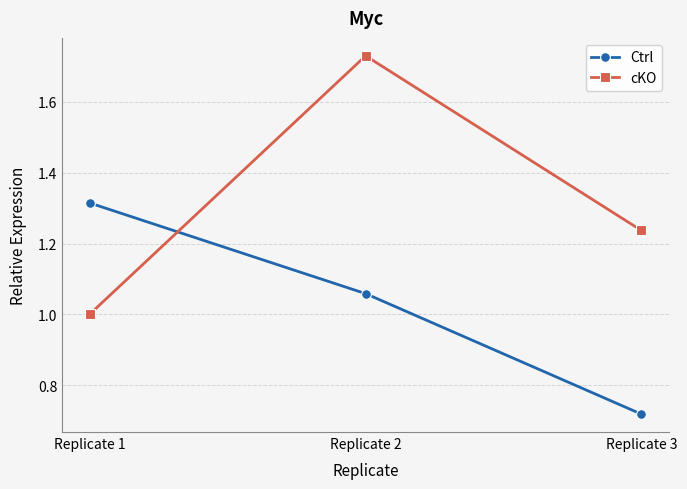

Is it true that cKO equals 0.7 at Replicate 1?

False